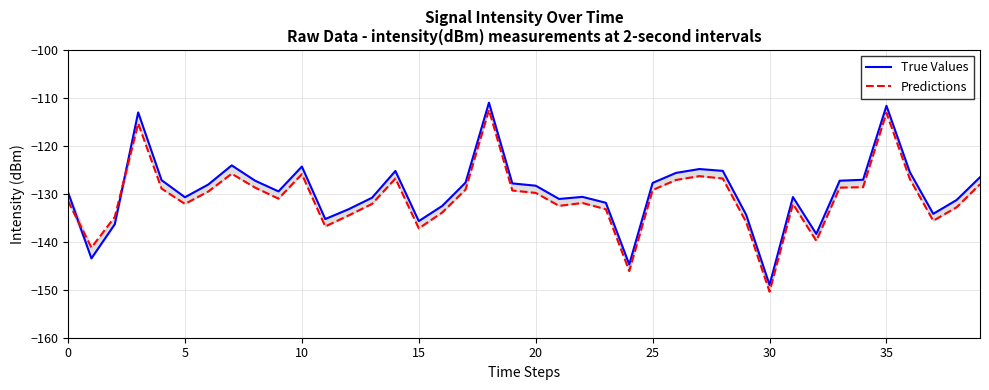

At which category is the sum across all series the highest?

18